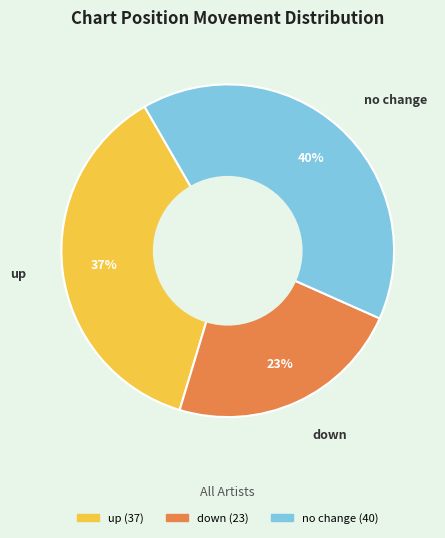

How many slices are in this pie chart?

3